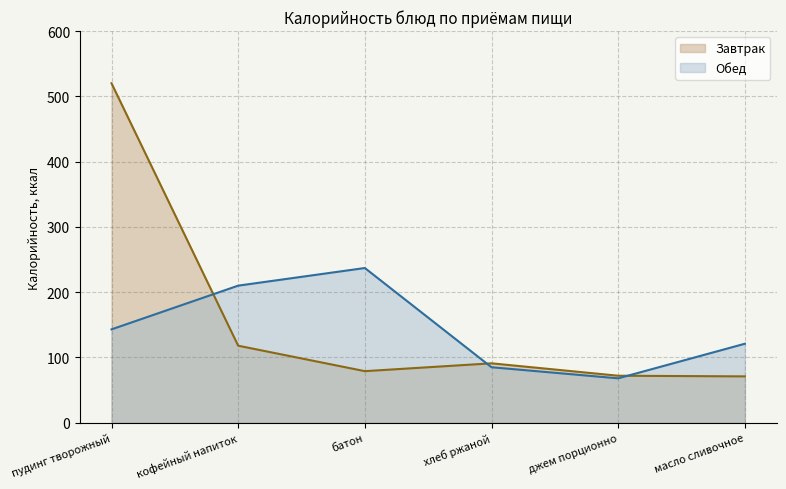

What is the average value?

158